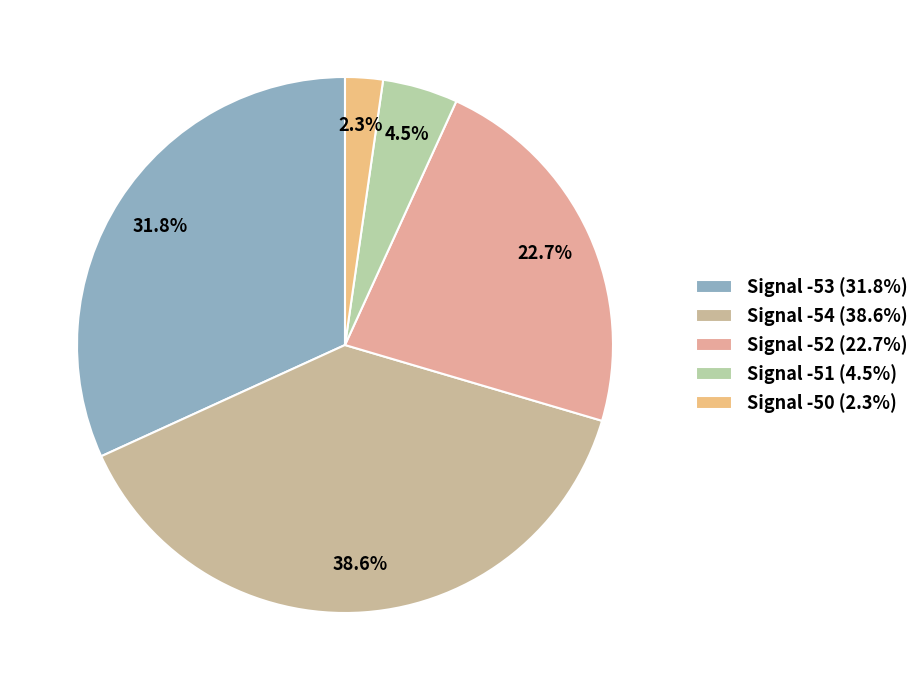

Does any single category account for the majority?

No